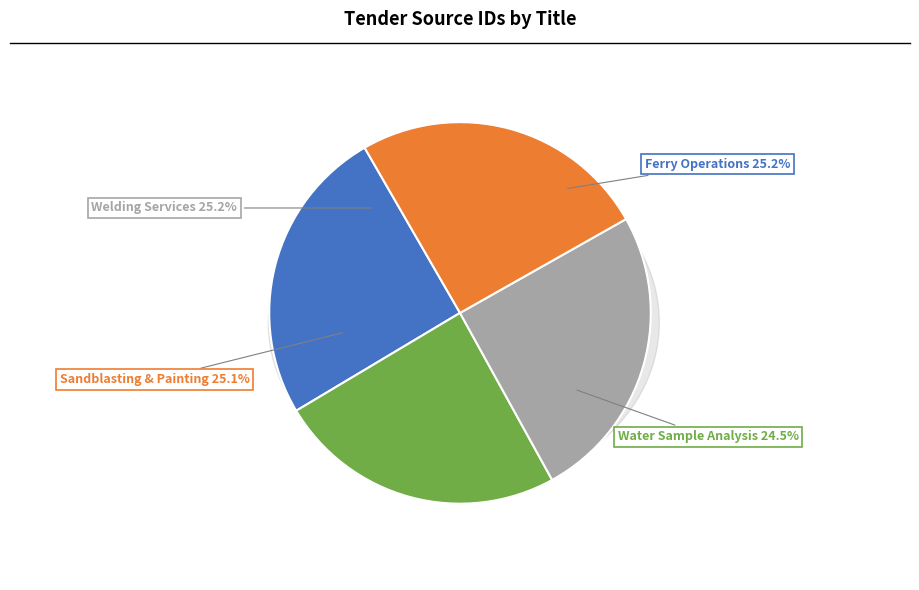

Is Sandblasting & Painting of MV Lafferty the majority of the pie?

No